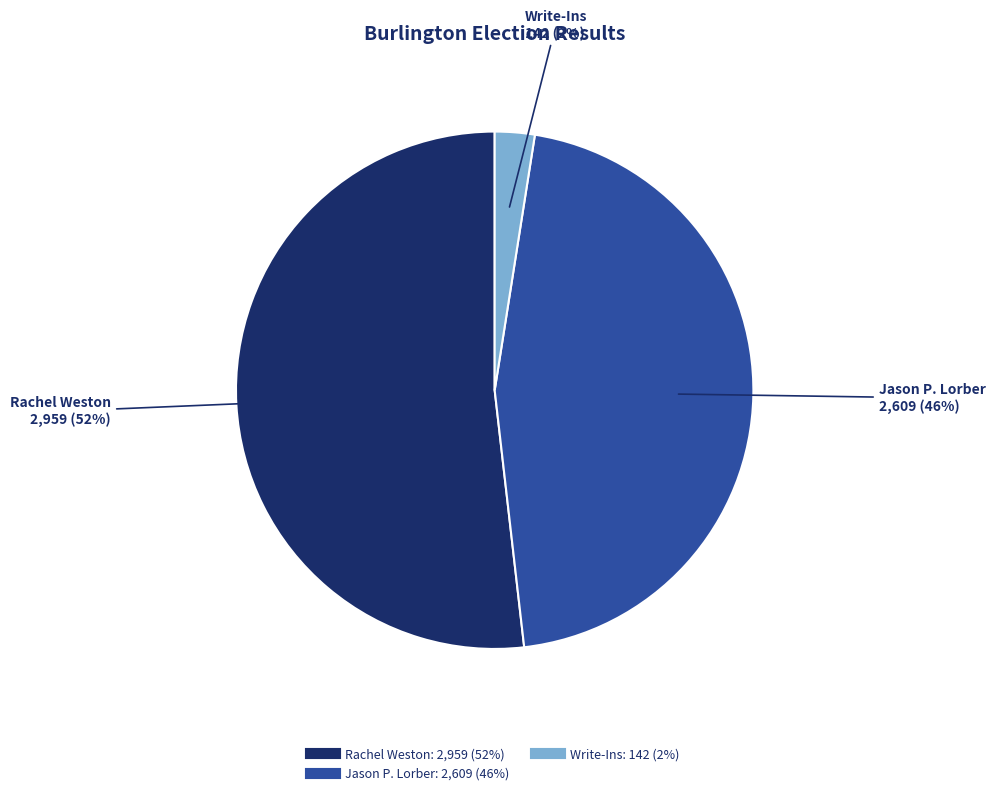

How many segments does this pie chart have?

3